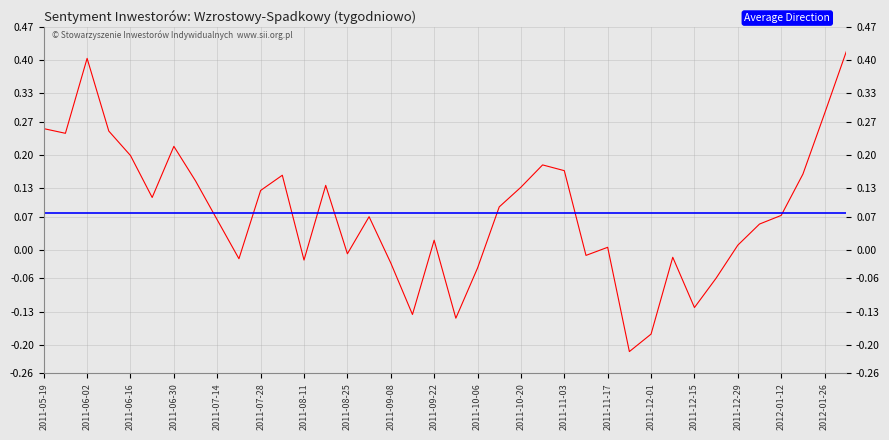

How many distinct data groups are displayed?

1